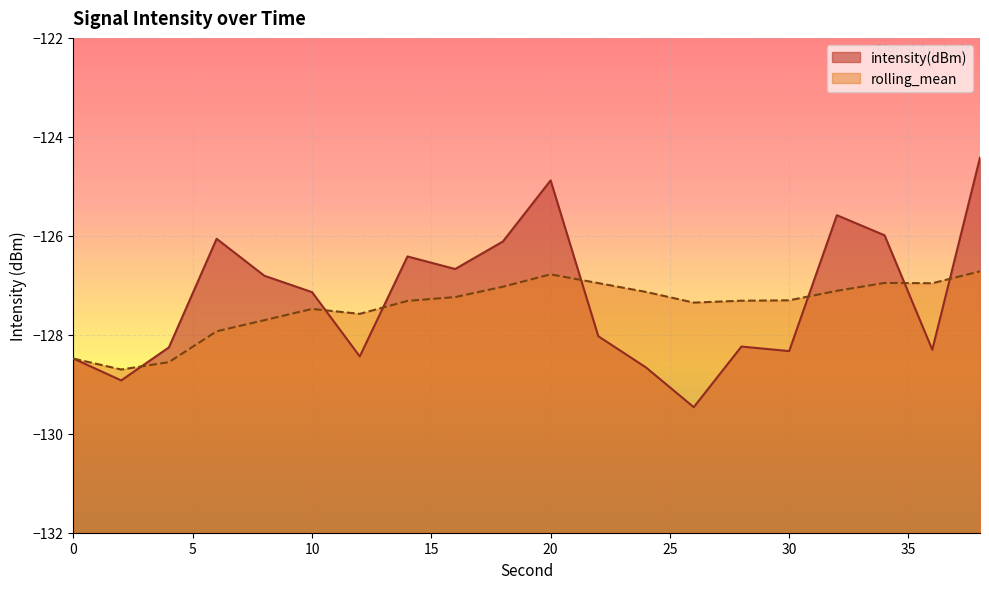

The rolling_mean series shows -83.6 at 24. True or false?

False